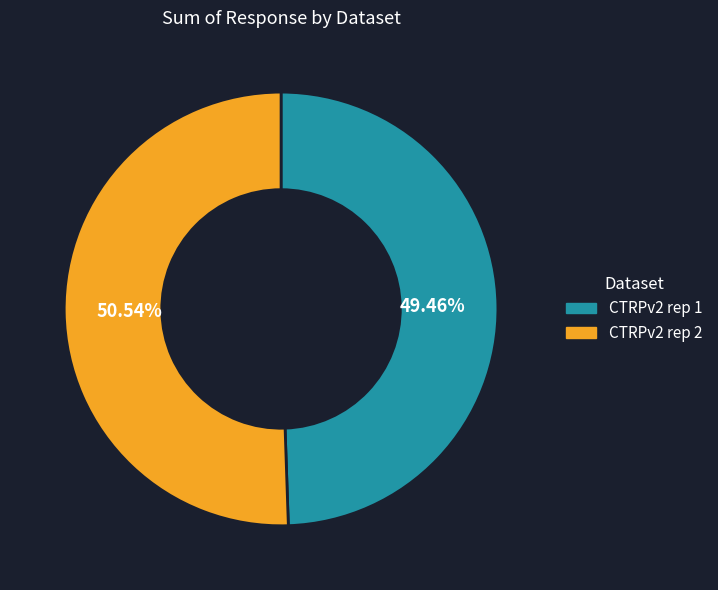

Between CTRPv2 rep 1 and CTRPv2 rep 2, which is larger?

CTRPv2 rep 2